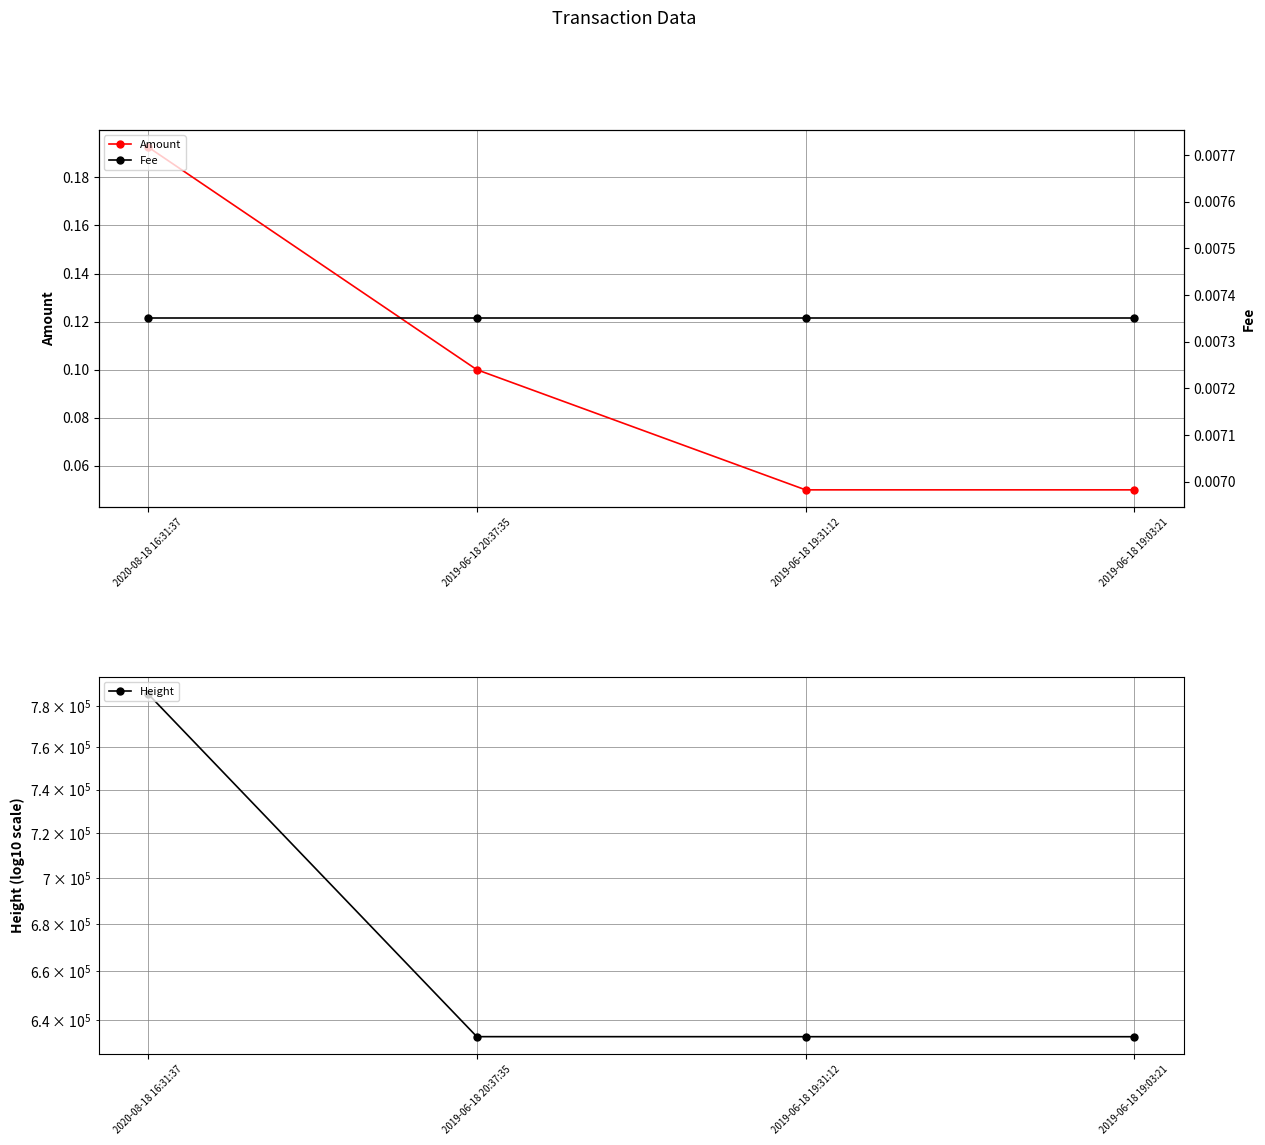

How many categories are shown in the chart?

4